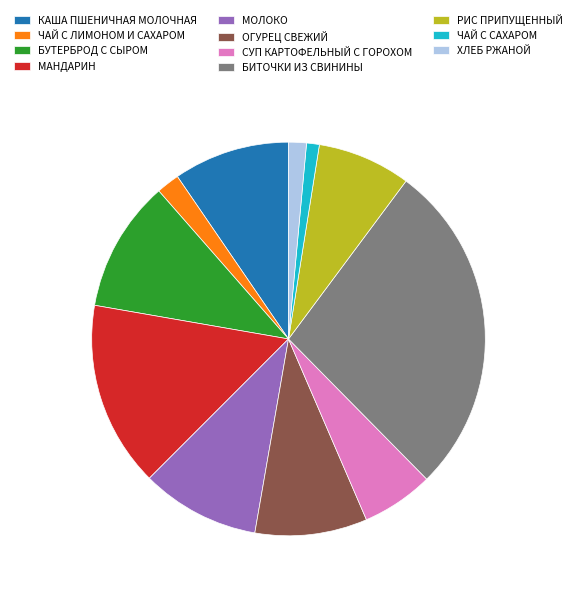

What is the largest slice in the pie chart?

БИТОЧКИ ИЗ СВИНИНЫ